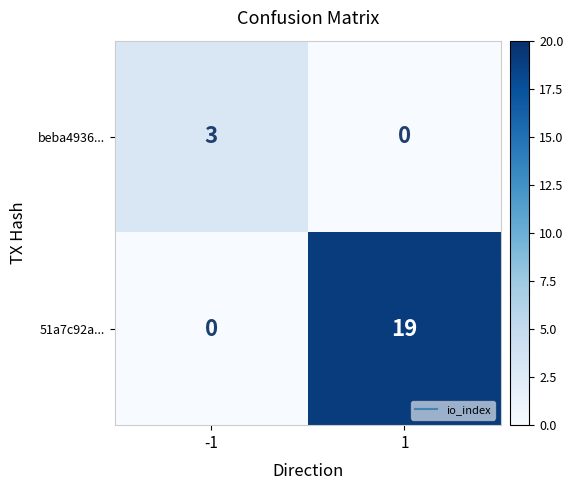

Which series has the widest spread of values?

51a7c92a...